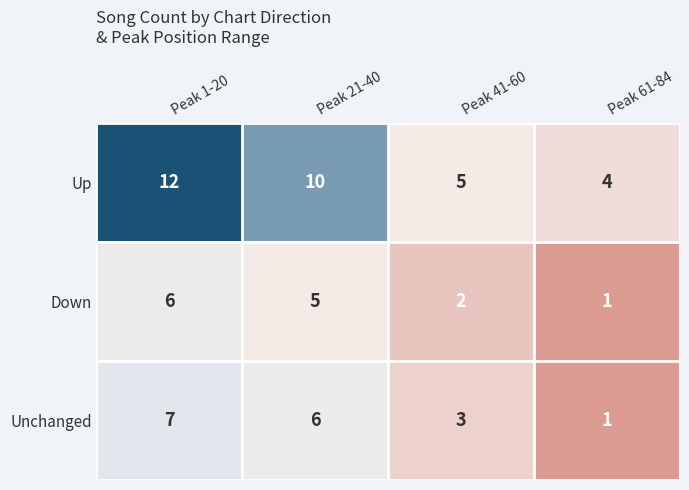

At which label does Unchanged first exceed 6?

Peak 1-20